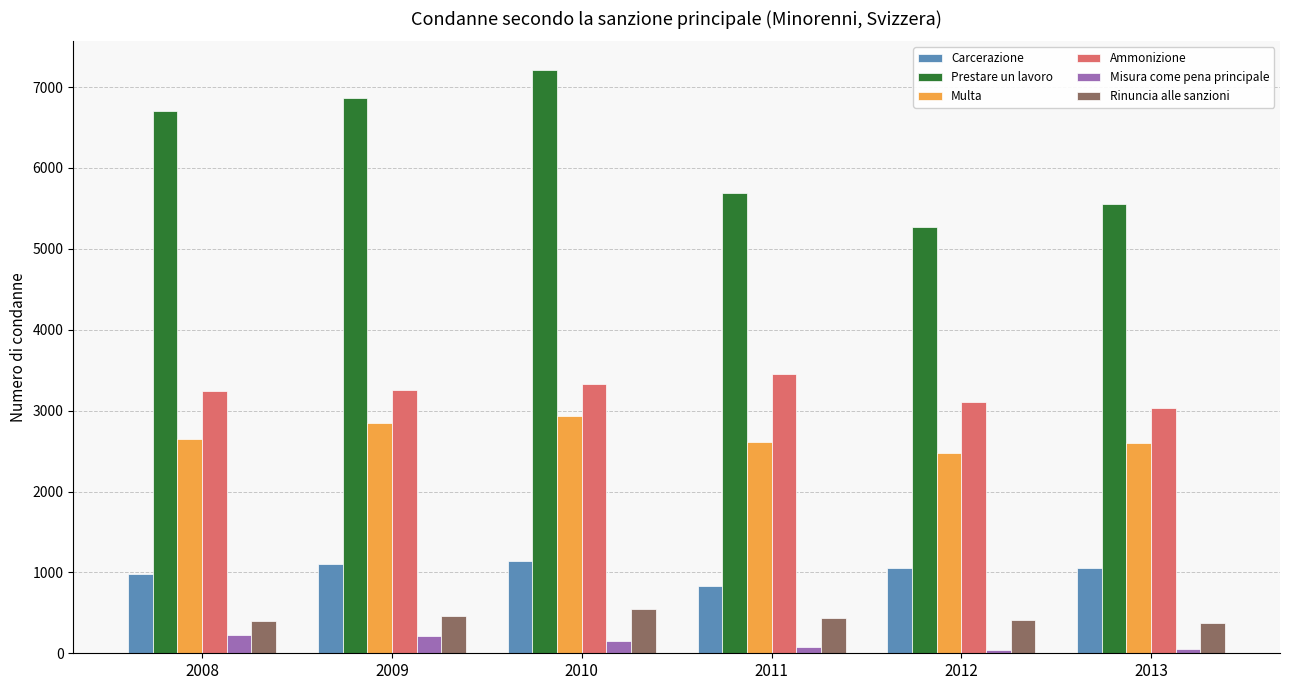

What is the maximum value shown in the chart?

7205